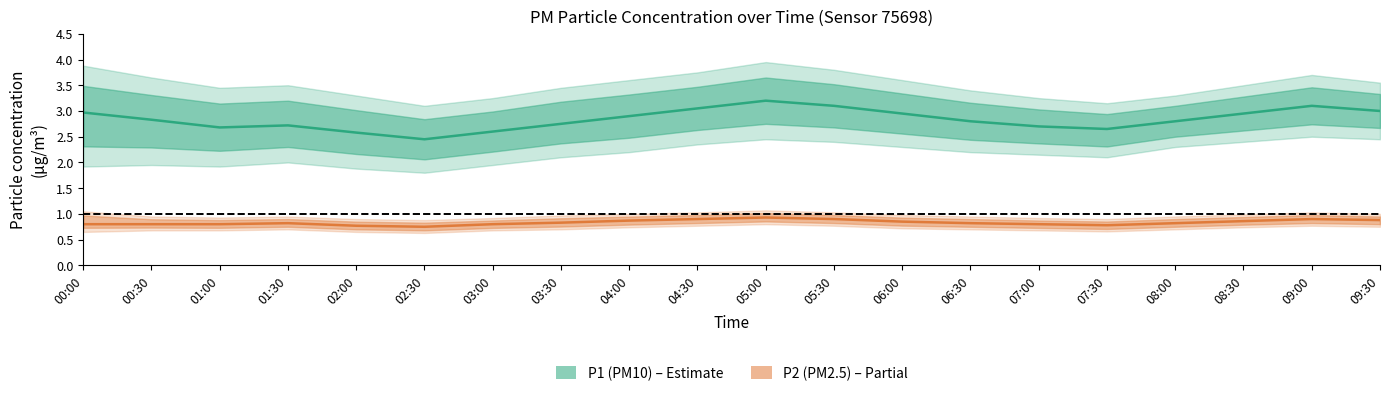

What is the maximum value for P1 (PM10)?

3.2